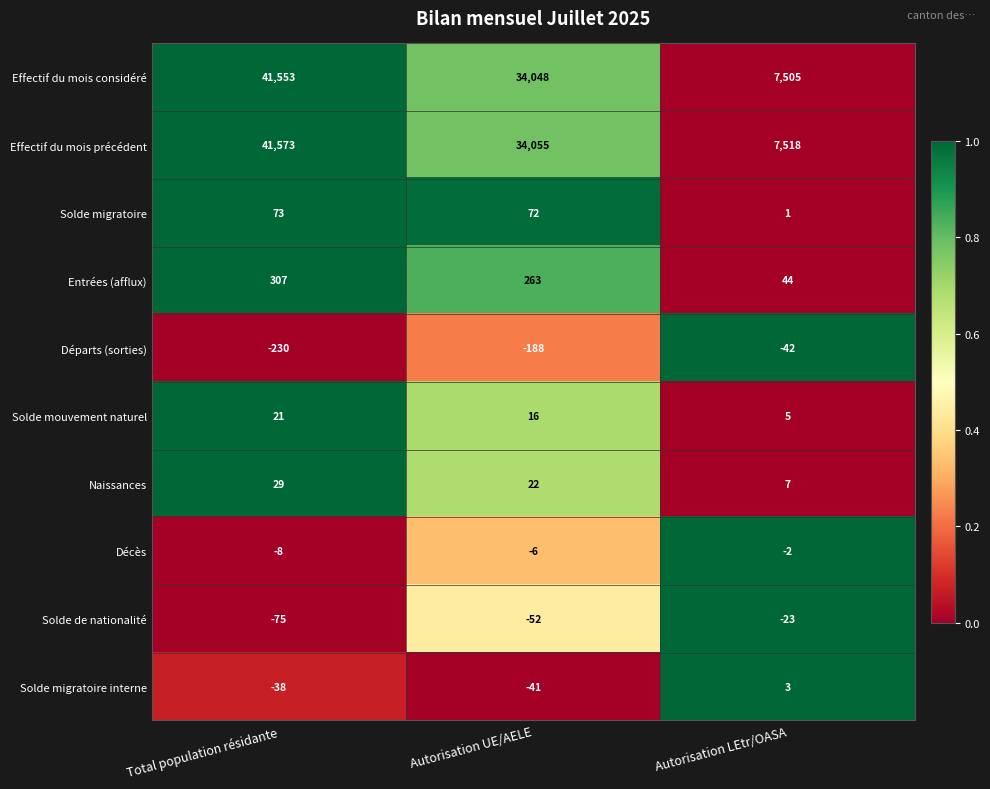

What is the difference between the Décès values at Autorisation UE/AELE and Autorisation LEtr/OASA?

4